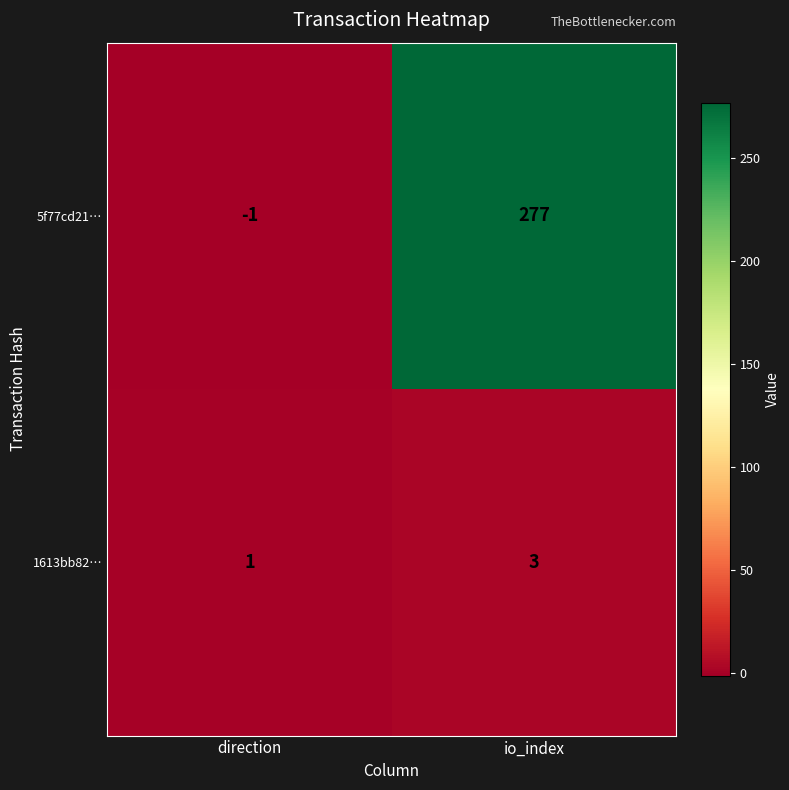

What is the maximum value for 1613bb82…?

3